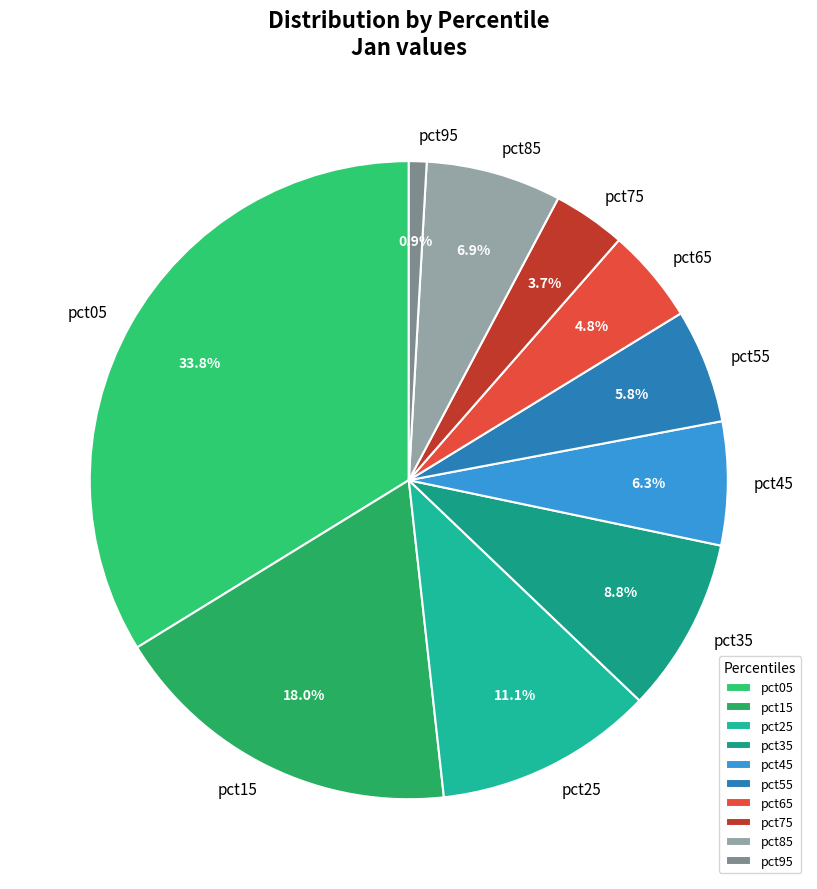

The pct35 slice represents 9% of the pie. True or false?

True